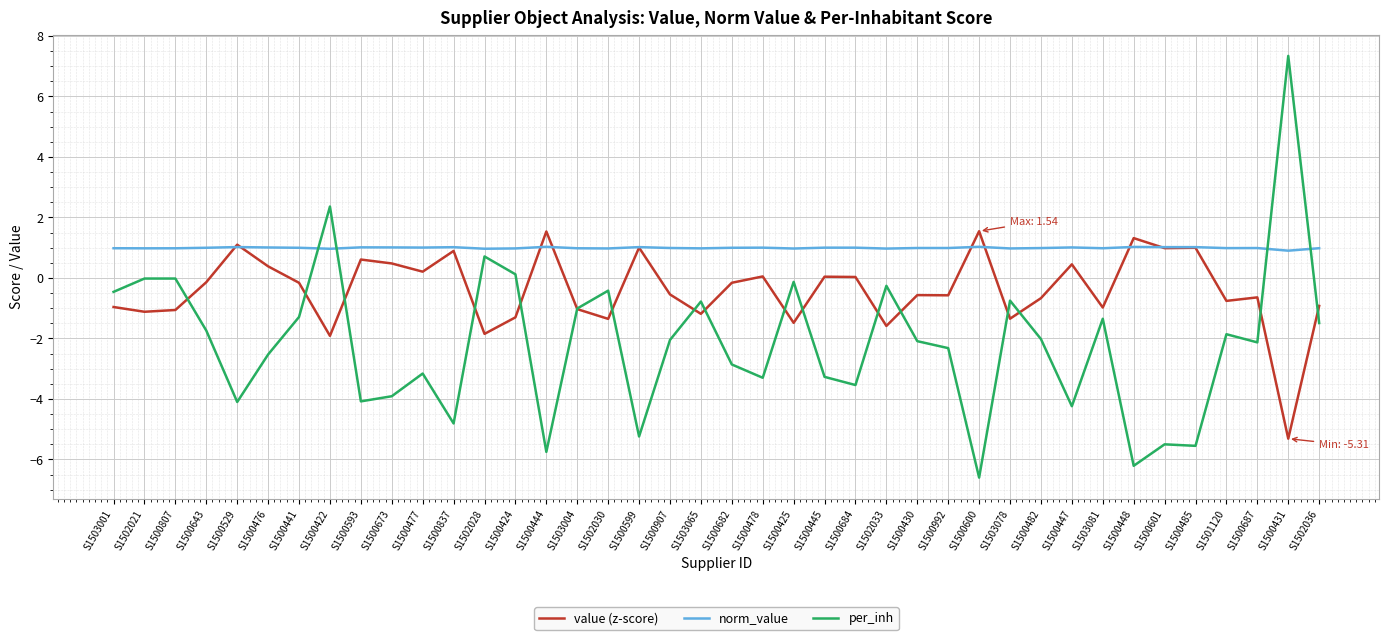

What is the total value across all series at S1500643?

-0.9